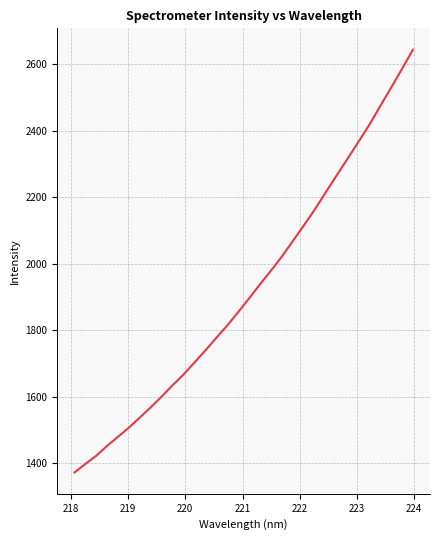

What is the minimum value shown in the chart?

1371.0